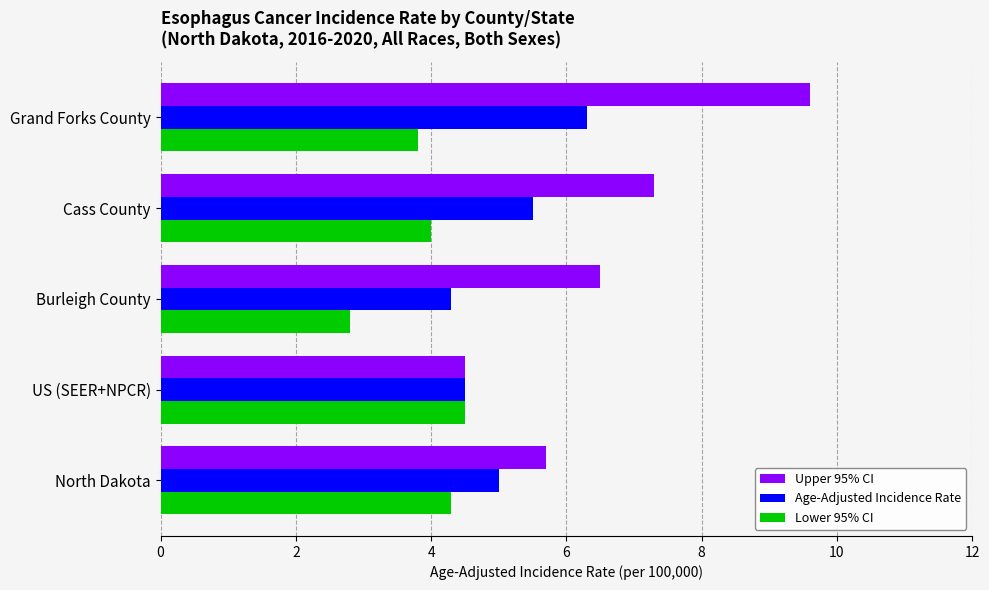

The Upper 95% CI series shows 4.5 at US (SEER+NPCR). True or false?

True